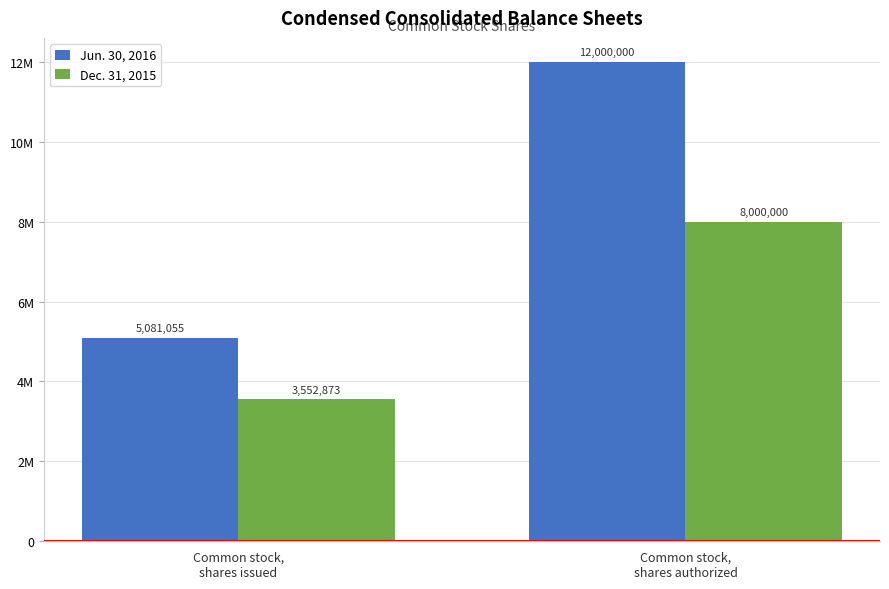

What are all the series names shown in the legend?

Jun. 30, 2016, Dec. 31, 2015